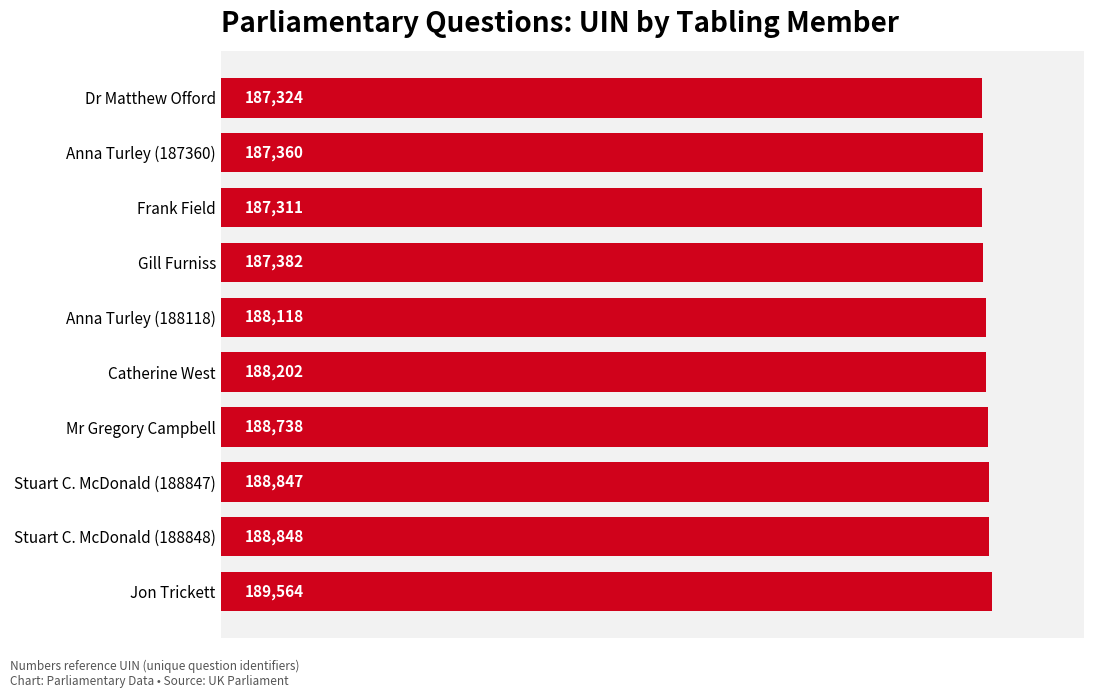

Is it true that the value at Dr Matthew Offord is 187324?

True